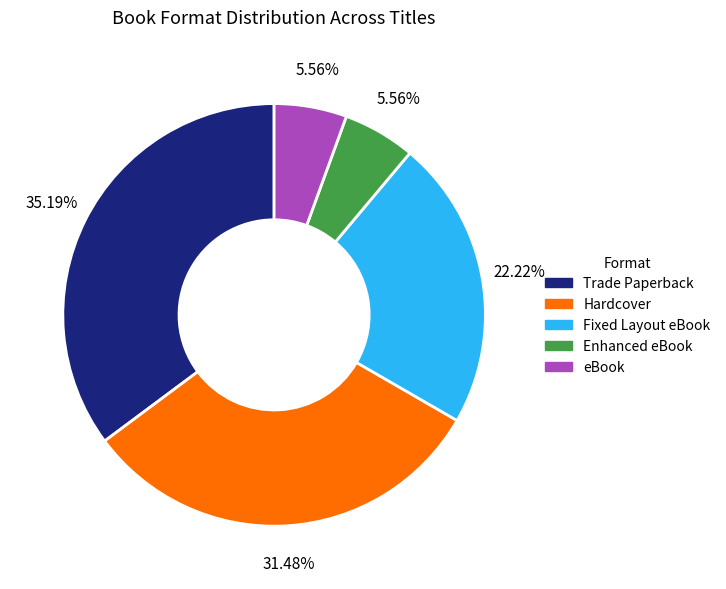

Between Hardcover and Enhanced eBook, which is larger?

Hardcover